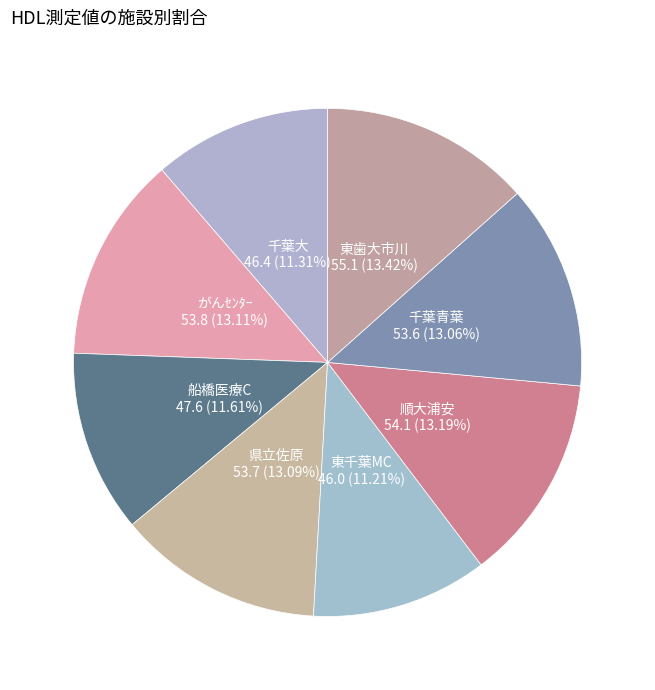

Is there a majority slice in this chart?

No